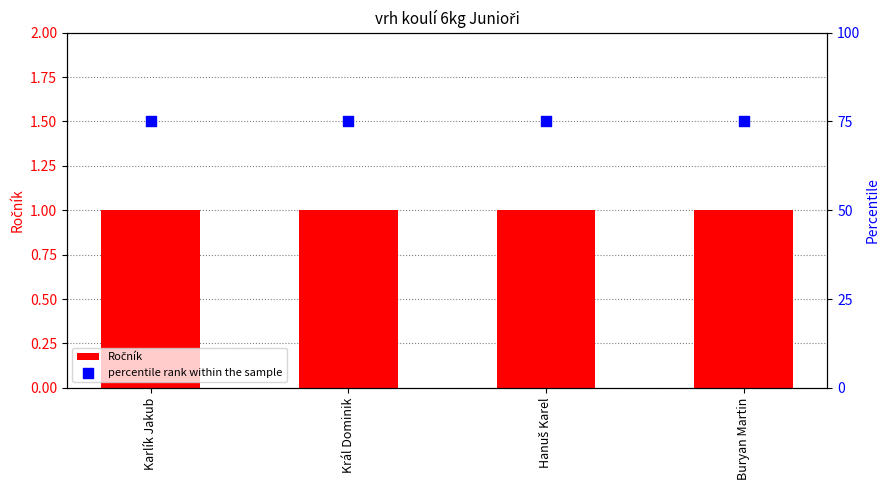

Which series contains the highest Y value?

percentile rank within the sample